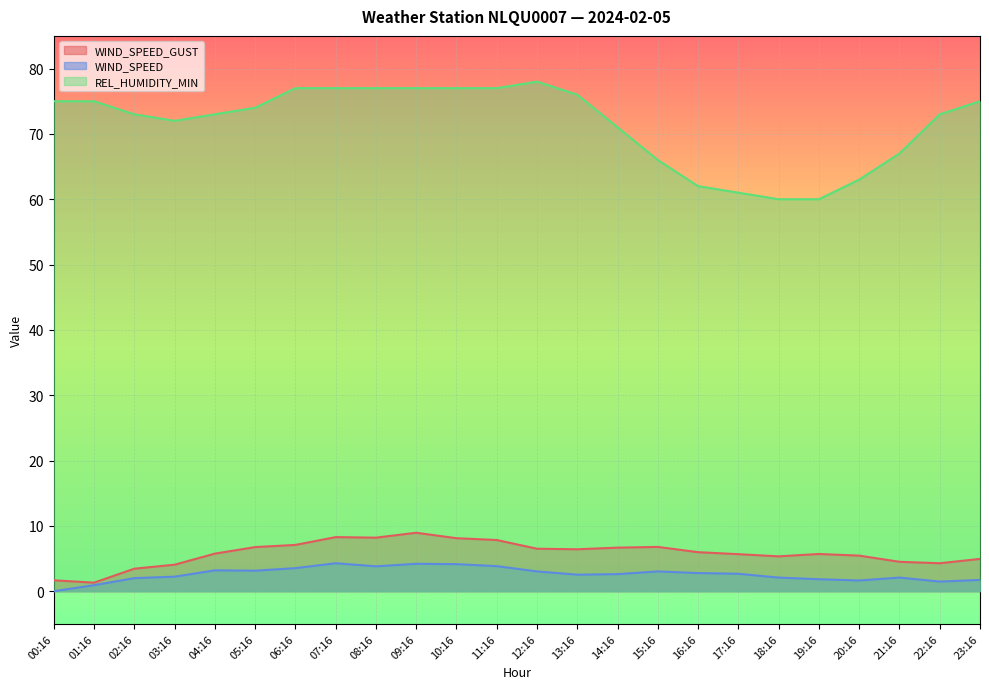

What is the label of the 6th point from the right?

18:16